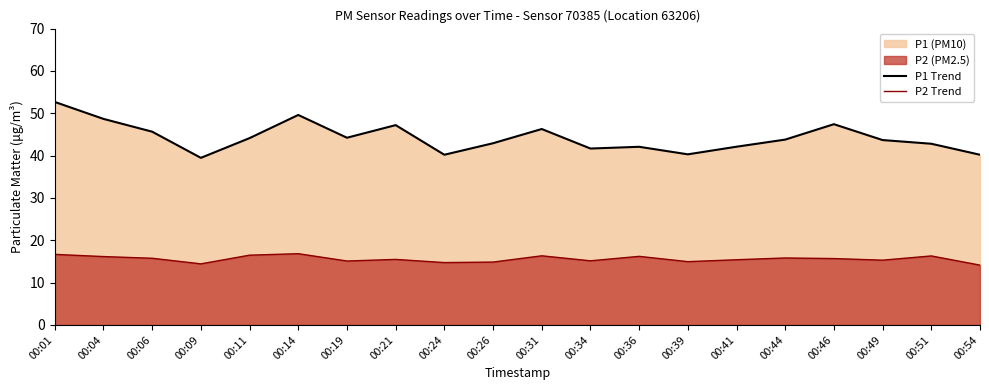

What is the difference between the maximum and minimum values in the P1 Trend series?

13.2